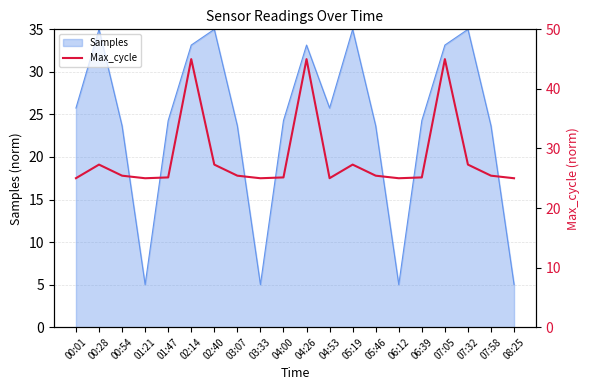

The value of Samples at 06:39 is 5.5. True or false?

False